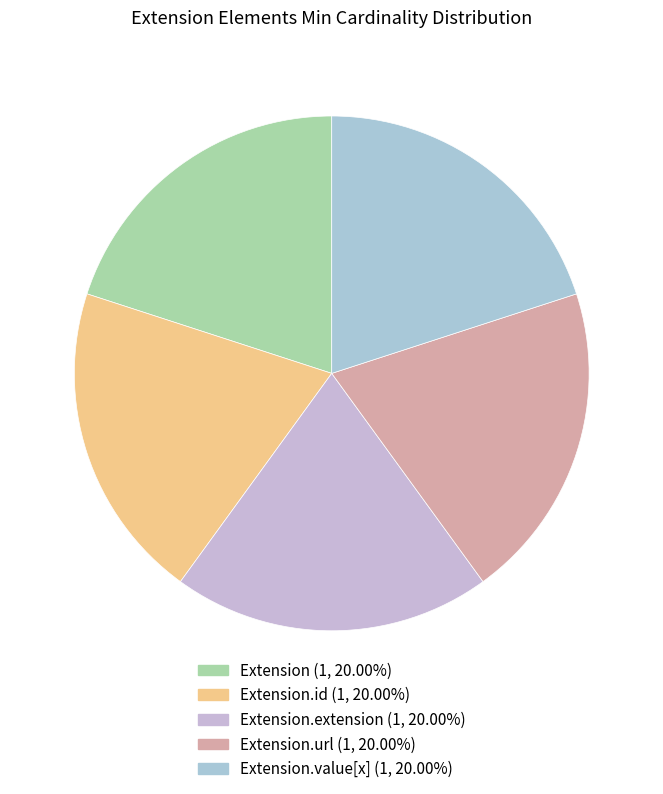

Which slice is the smallest?

Extension